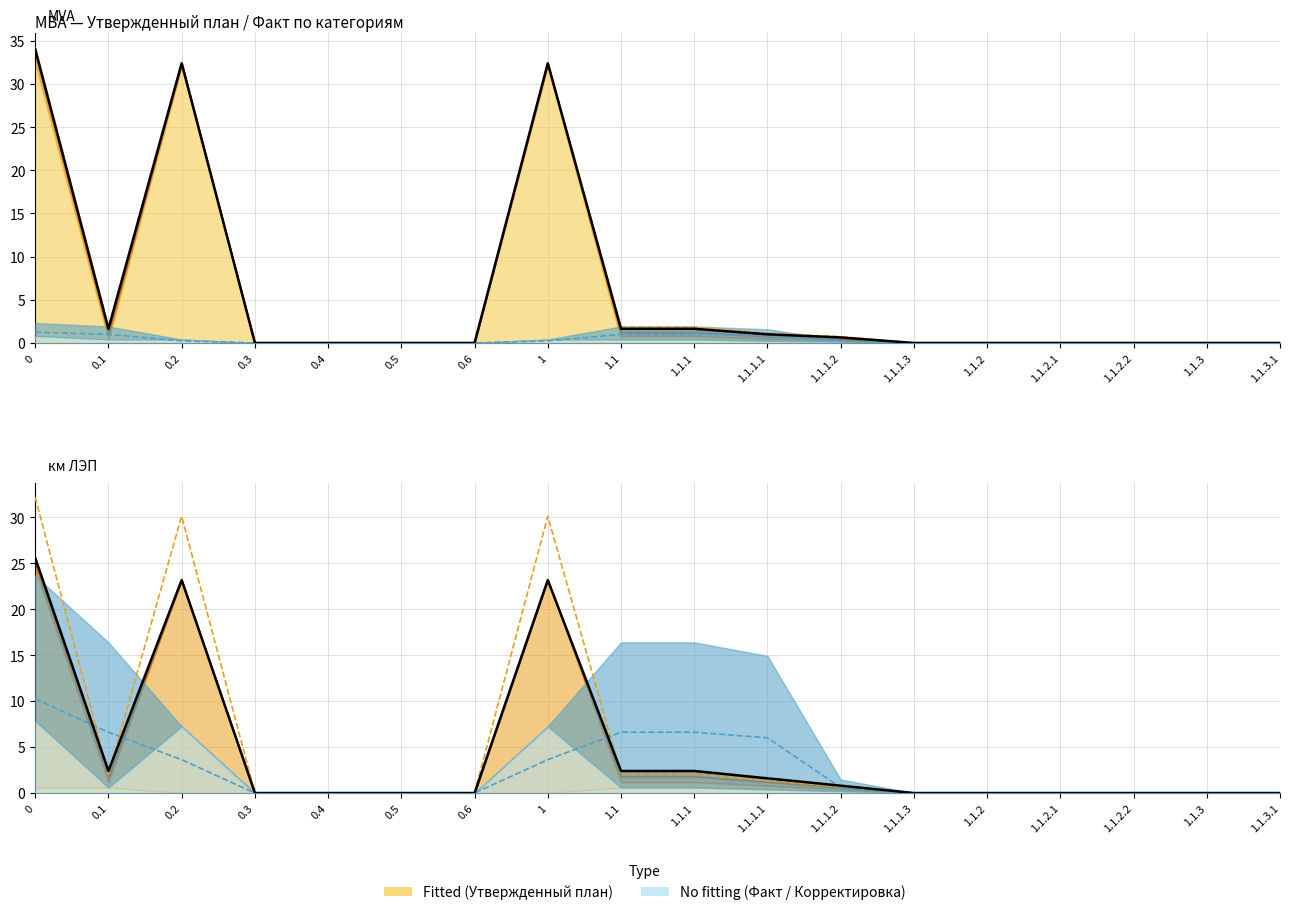

Which series has the largest range (max minus min)?

Fitted upper bound